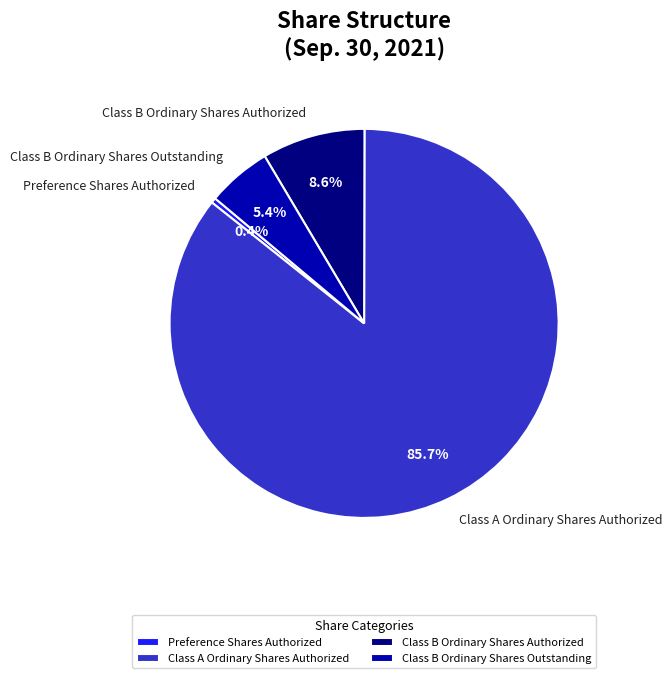

To the nearest percent, what percentage of the pie is Class B Ordinary Shares Authorized?

9%